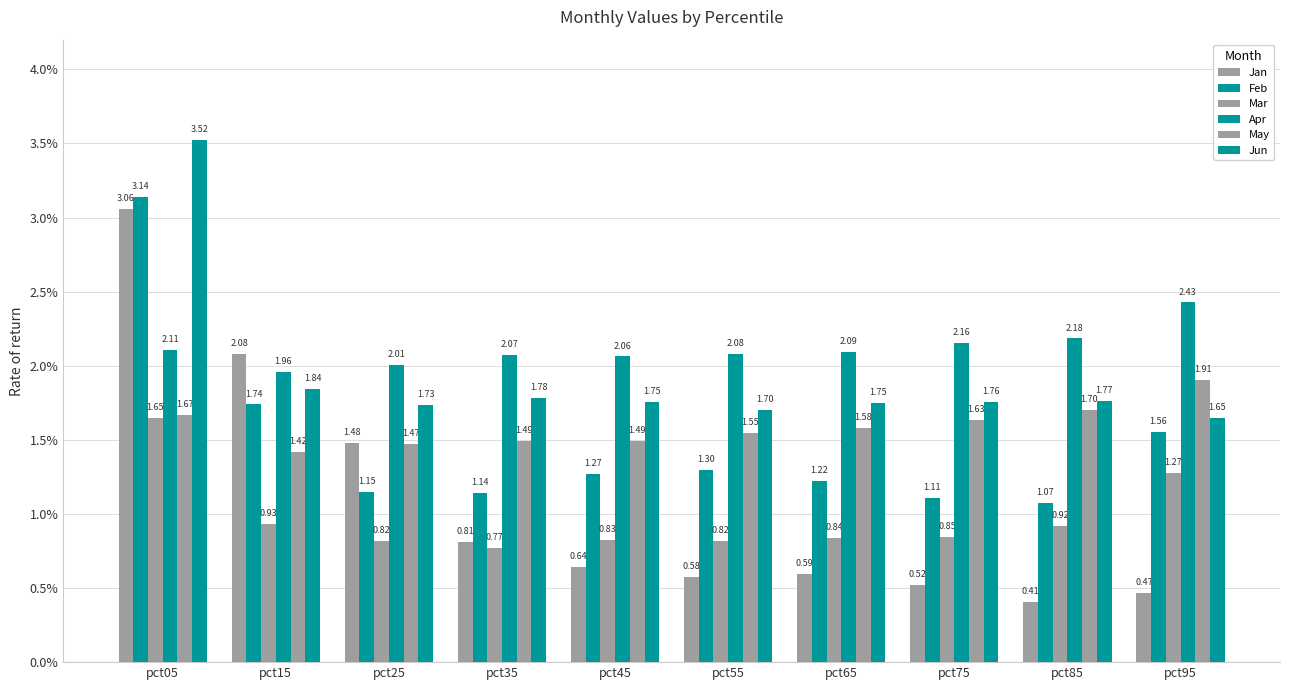

Reading right to left, what are all the values shown in this chart?

Jan: 0.5	0.4	0.5	0.6	0.6	0.6	0.8	1.5	2.1	3.1
Feb: 1.6	1.1	1.1	1.2	1.3	1.3	1.1	1.1	1.7	3.1
Mar: 1.3	0.9	0.8	0.8	0.8	0.8	0.8	0.8	0.9	1.6
Apr: 2.4	2.2	2.2	2.1	2.1	2.1	2.1	2.0	2.0	2.1
May: 1.9	1.7	1.6	1.6	1.5	1.5	1.5	1.5	1.4	1.7
Jun: 1.6	1.8	1.8	1.7	1.7	1.8	1.8	1.7	1.8	3.5